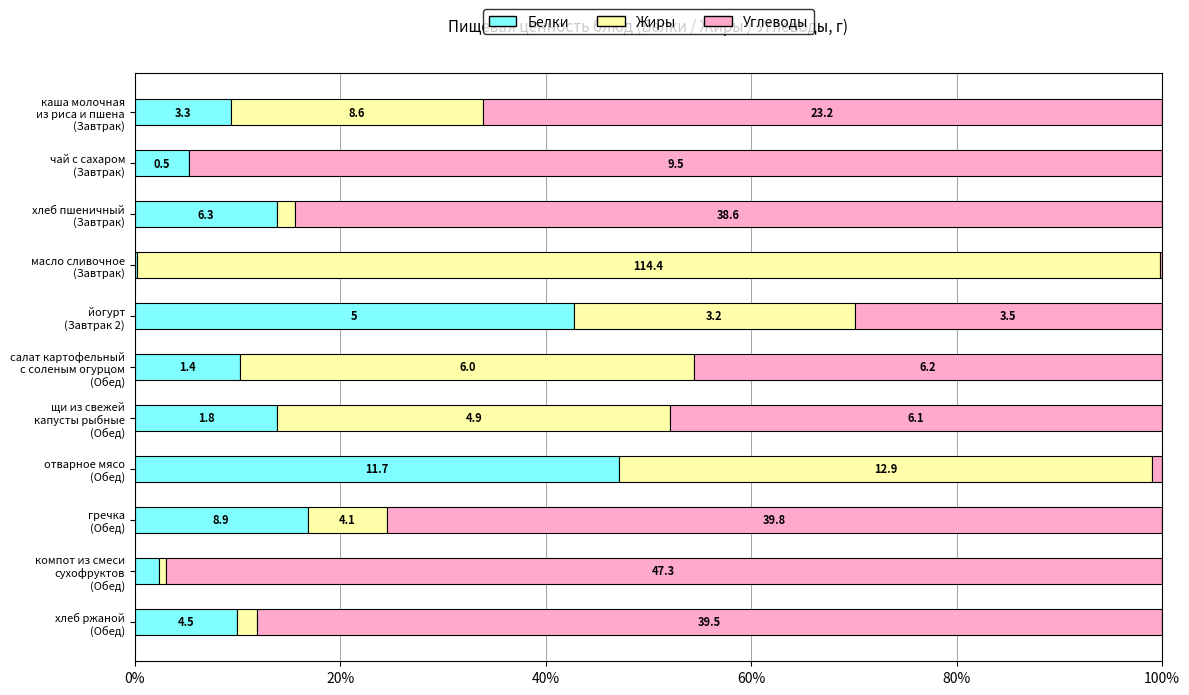

What are all the series names shown in the legend?

Белки, Жиры, Углеводы